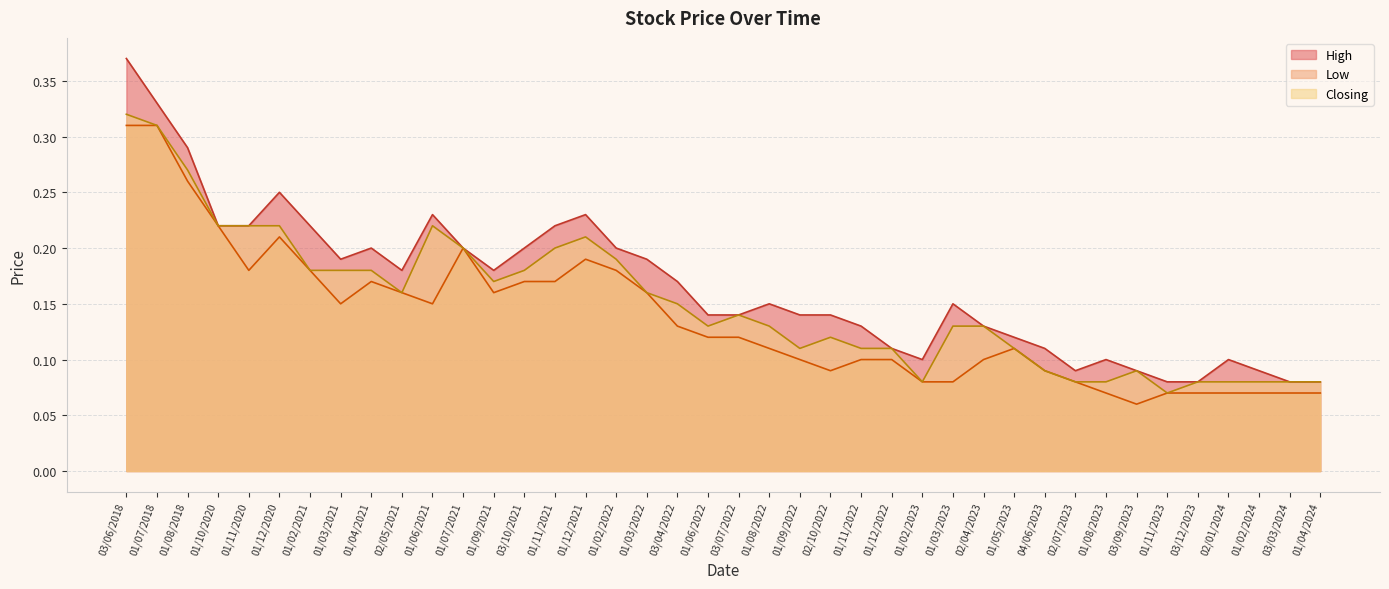

What position from the left is 03/06/2018?

1